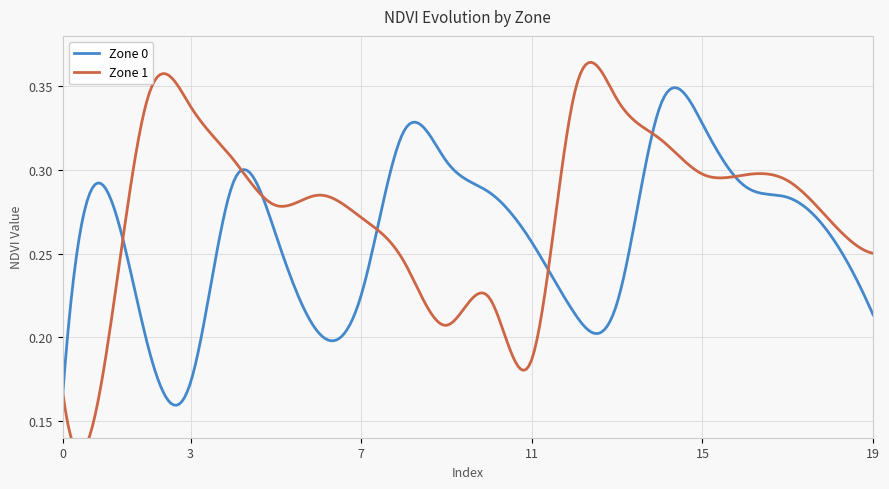

How many Zone 0 values are between 0 and 1?

300